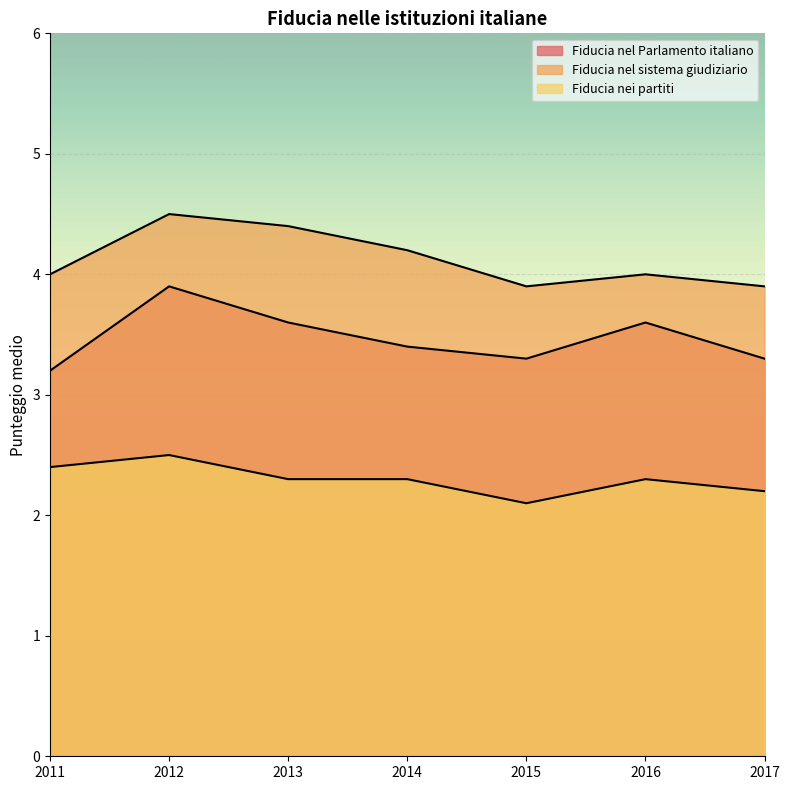

Where is the first local minimum for Fiducia nei partiti?

2015